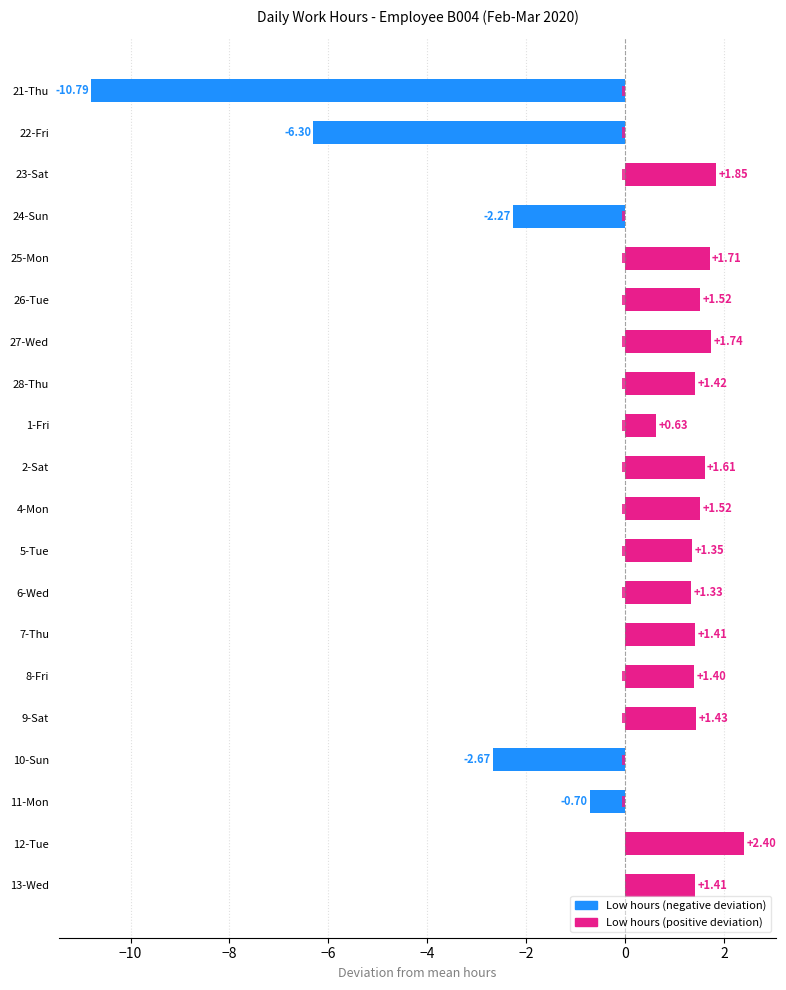

Does the chart contain any negative values?

Yes